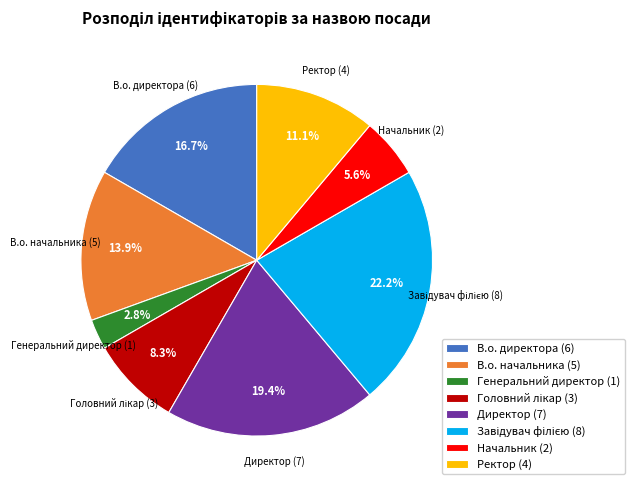

Between Ректор (4) and Начальник (2), which is larger?

Ректор (4)